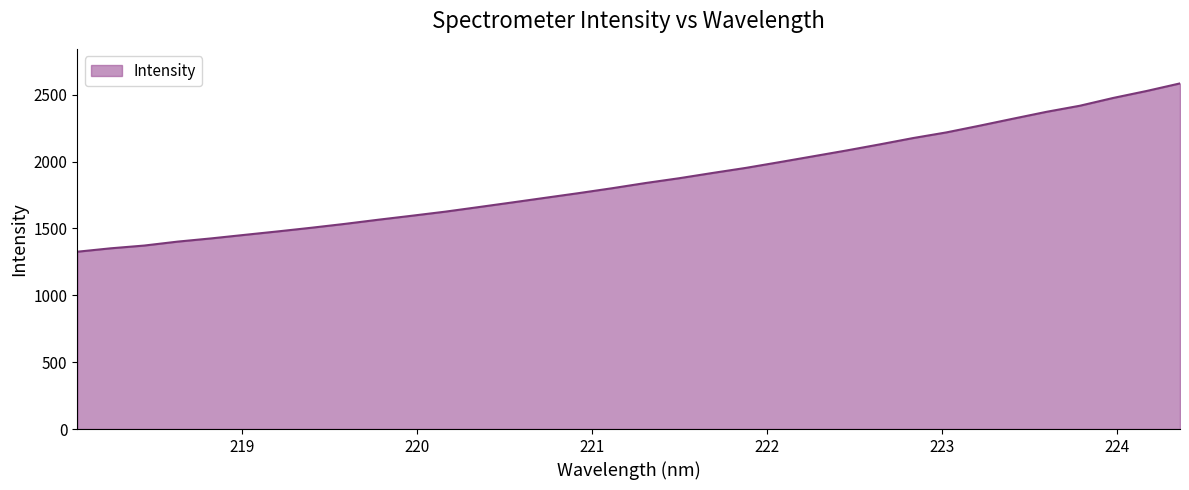

What is the smallest value displayed?

1325.6